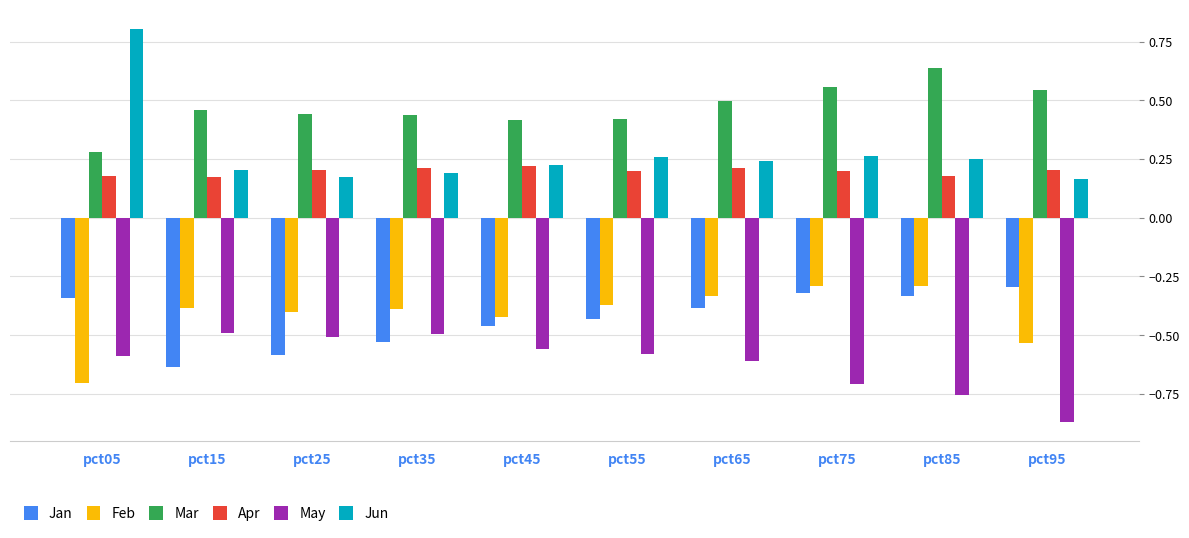

At pct25, list the series in order from largest to smallest.

Mar, Apr, Jun, Feb, May, Jan